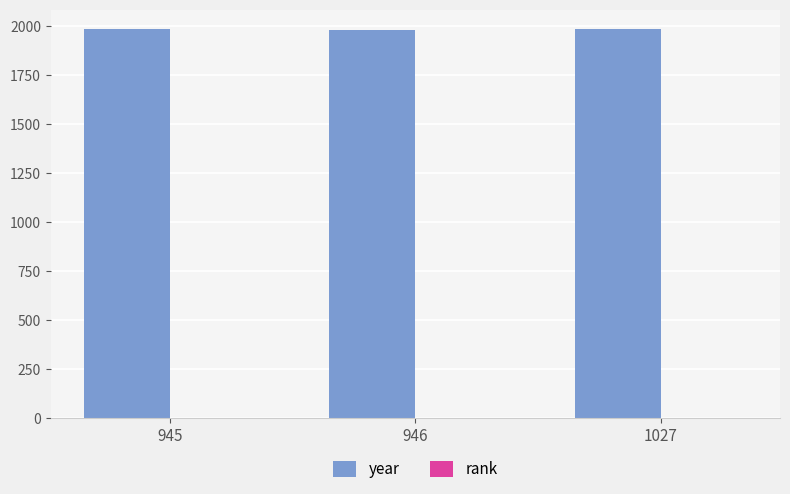

Count the number of categories in the chart.

3